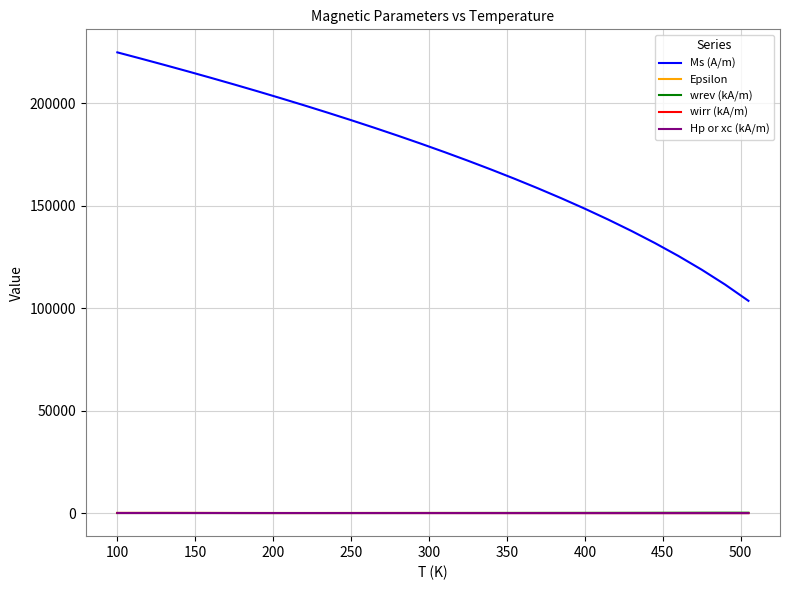

True or false: wrev (kA/m) and Ms (A/m) intersect in this chart.

False